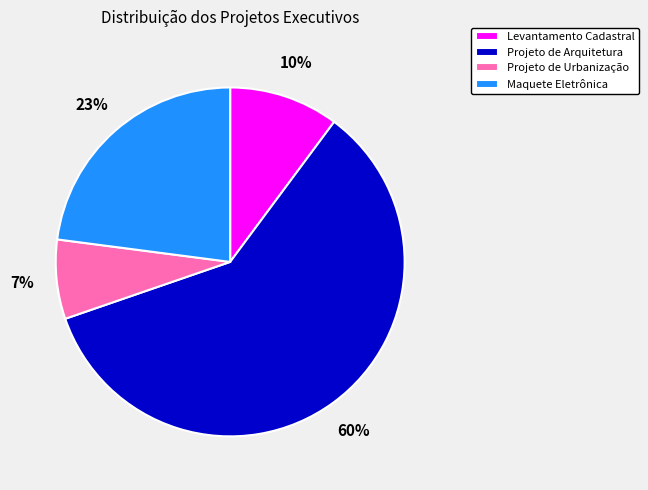

Rank the categories by value from lowest to highest.

Projeto de Urbanização, Levantamento Cadastral, Maquete Eletrônica, Projeto de Arquitetura